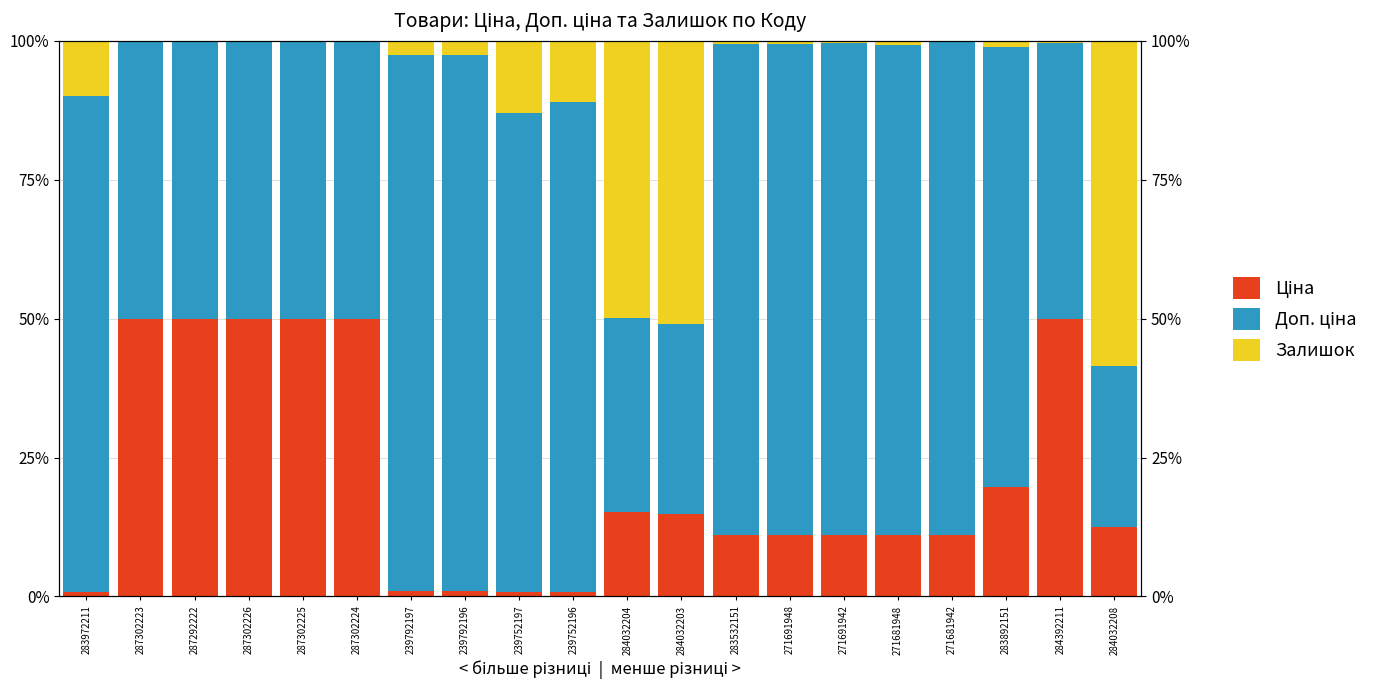

At which label does Ціна reach its minimum?

239752197